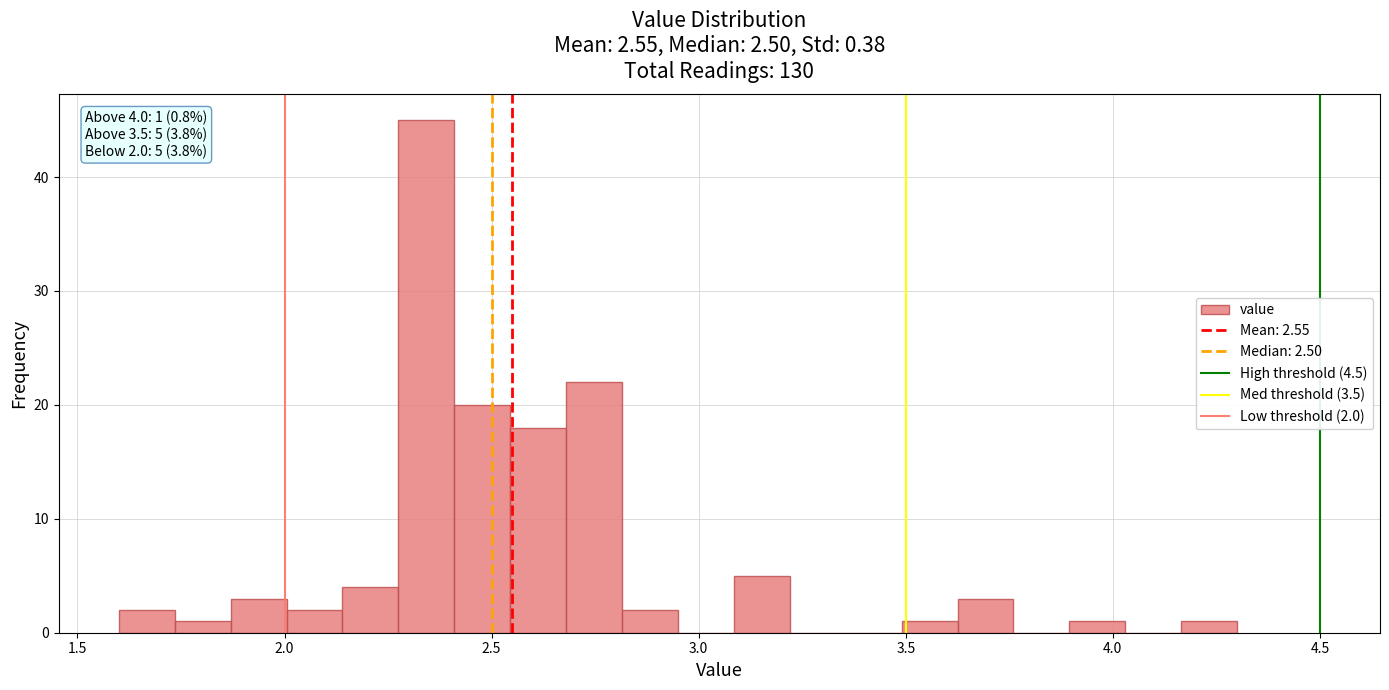

Read against the x-axis, roughly where is the centre of the tallest bar?

2.35